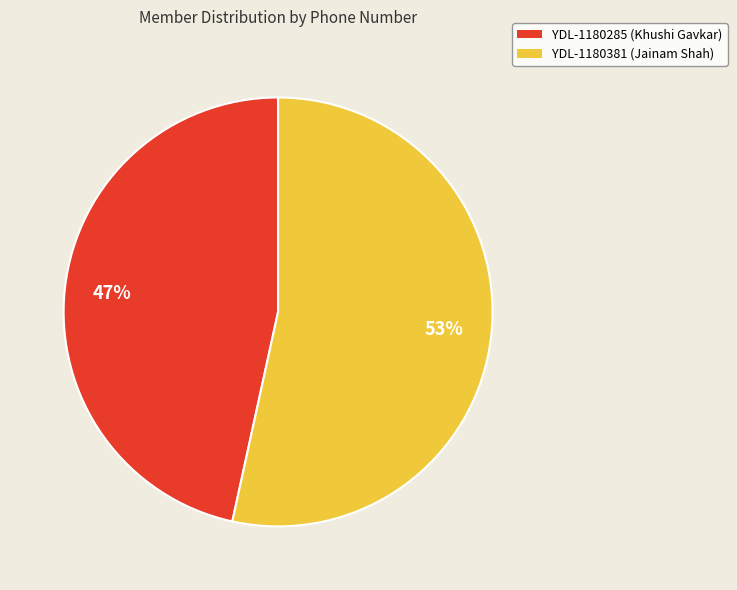

True or false: YDL-1180381 (Jainam Shah) accounts for 53% of the total.

True